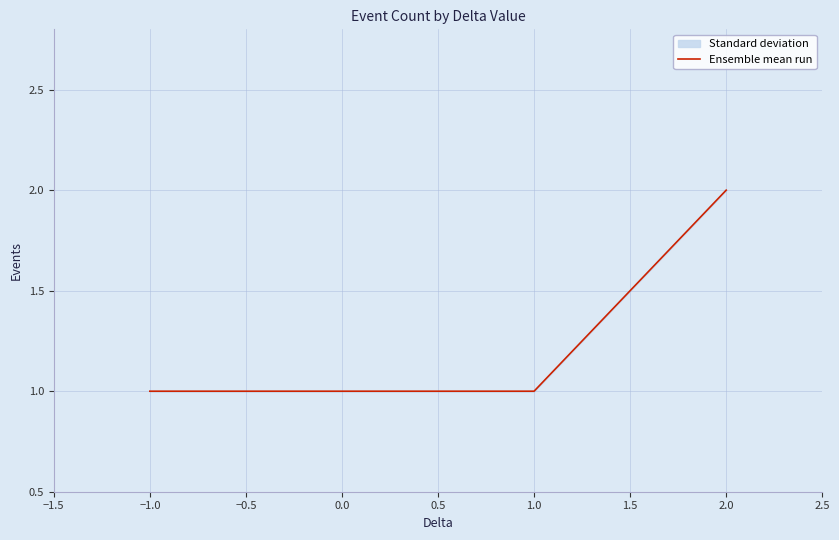

What is the greatest value displayed?

2